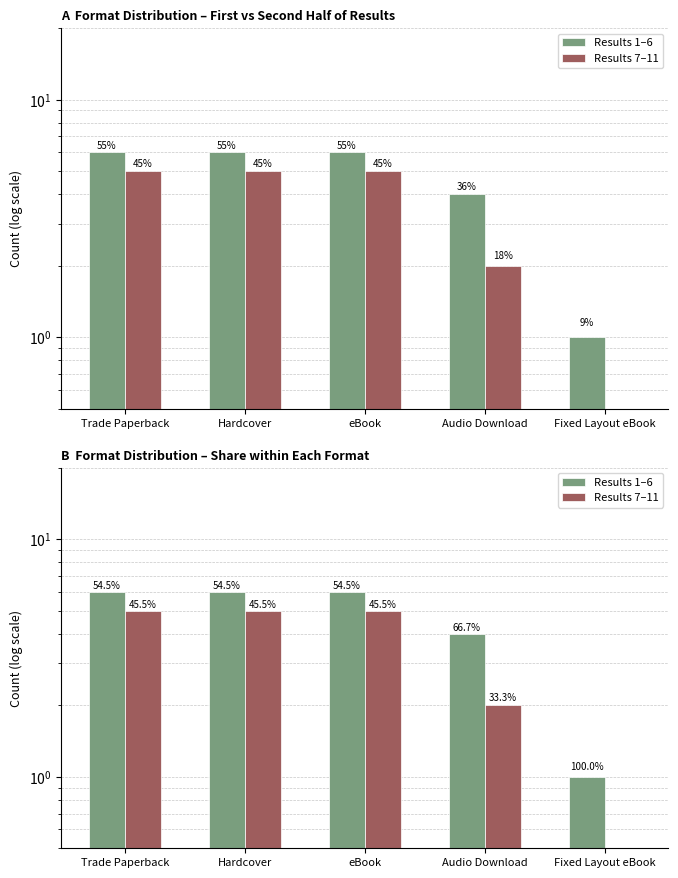

Count the number of categories in the chart.

5